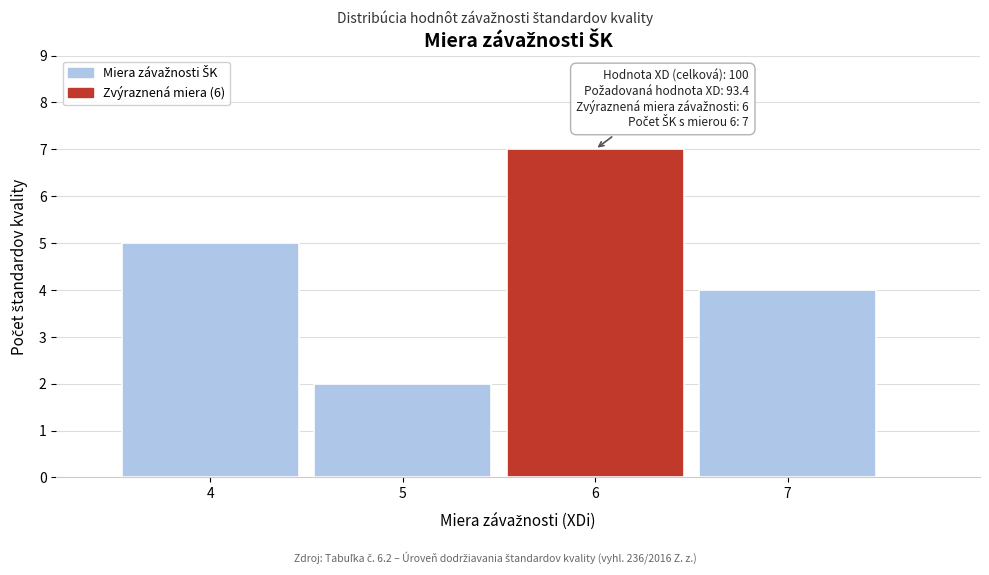

Over which range of the x-axis is the bar tallest?

5.5 to 6.5